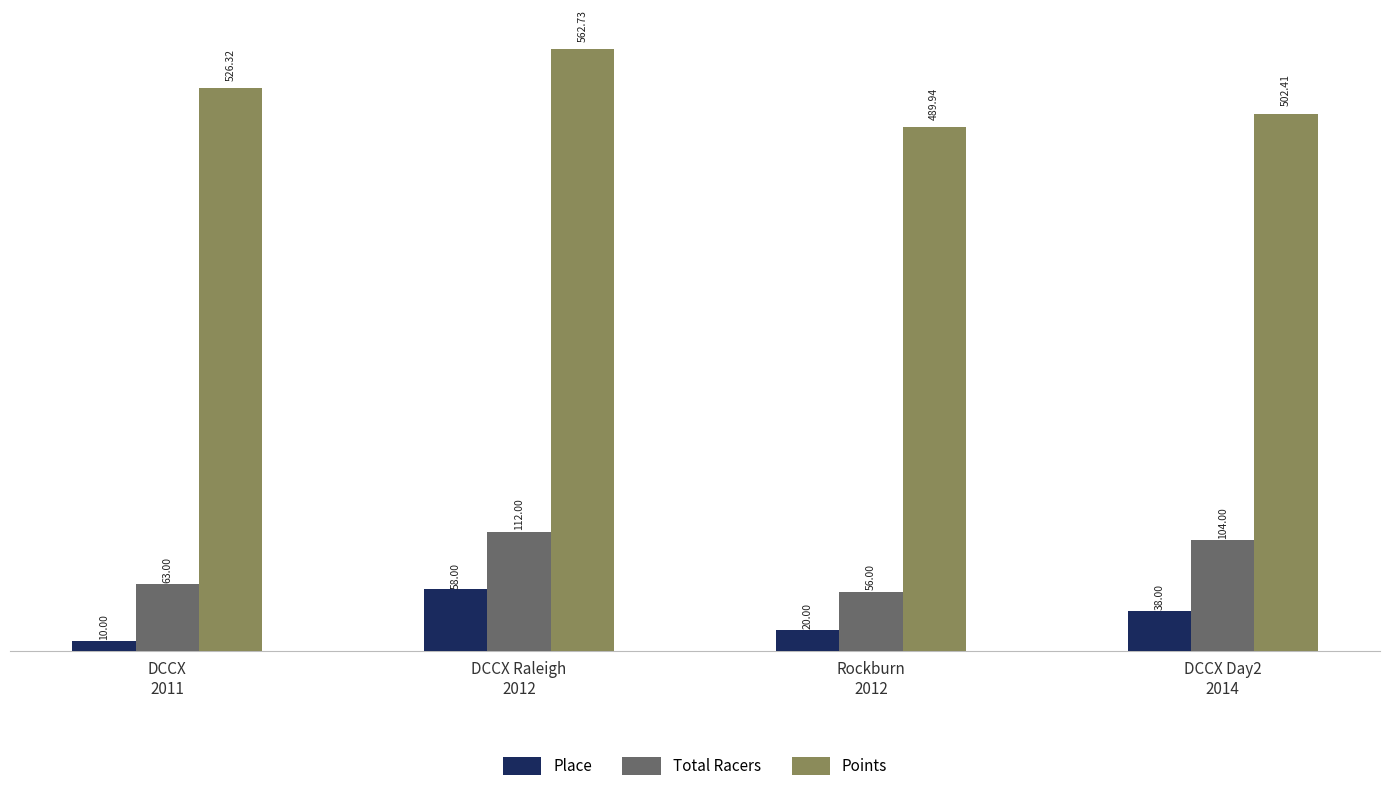

What is the total value across all series at DCCX Raleigh
2012?

732.7